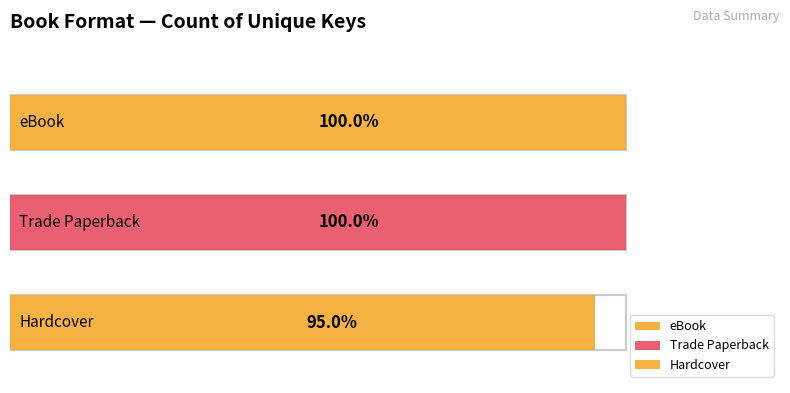

The value at Hardcover is 19. True or false?

True